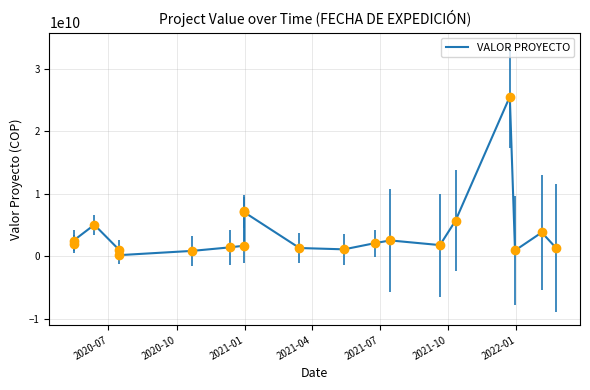

Count the number of data series in this chart.

1